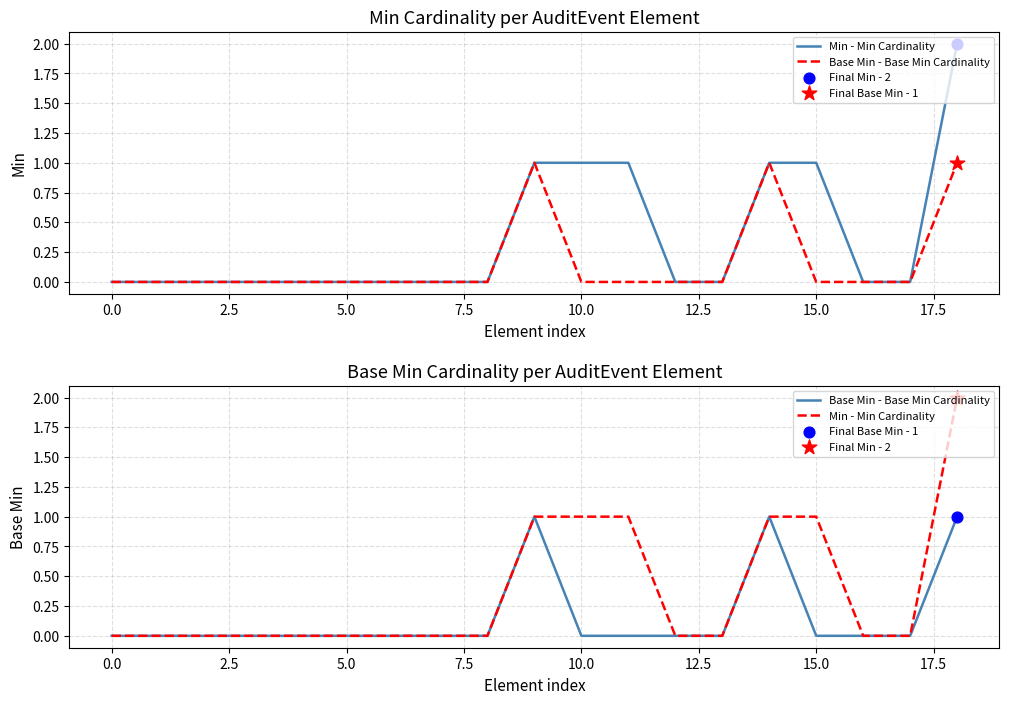

Which series reaches the maximum Y coordinate?

Min - Min Cardinality